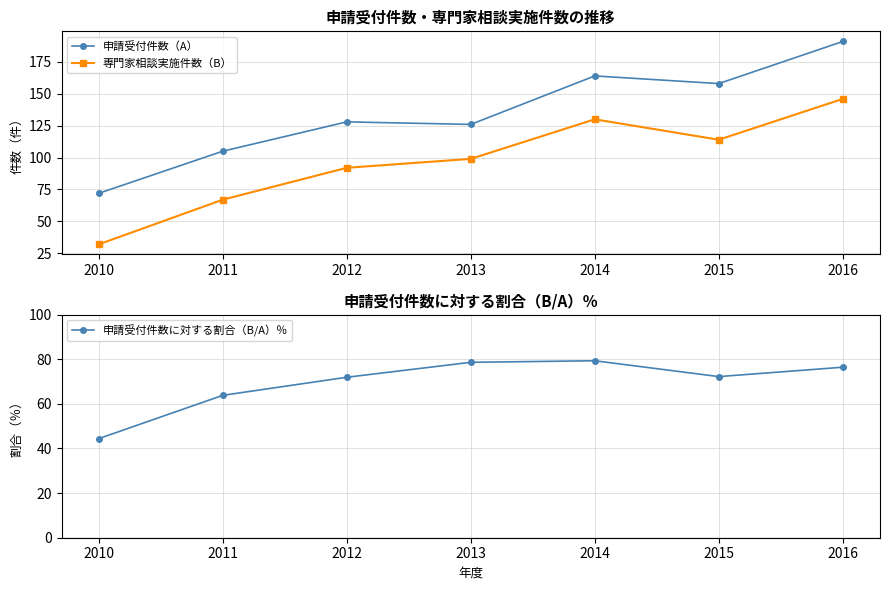

What is the difference between the maximum and minimum values in the 専門家相談実施件数（B） series?

114